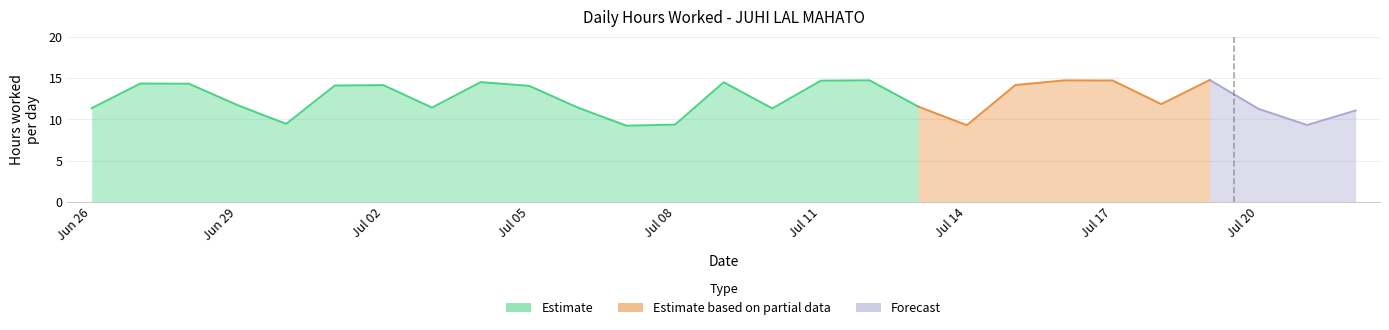

What is the spread (max minus min) of values at 20?

11.3